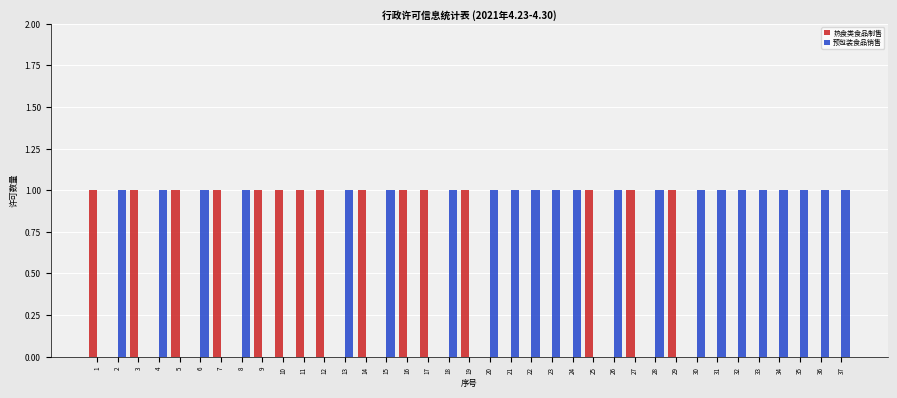

Is the value of 热食类食品制售 at 25 greater than the value of 预包装食品销售 at 29?

Yes